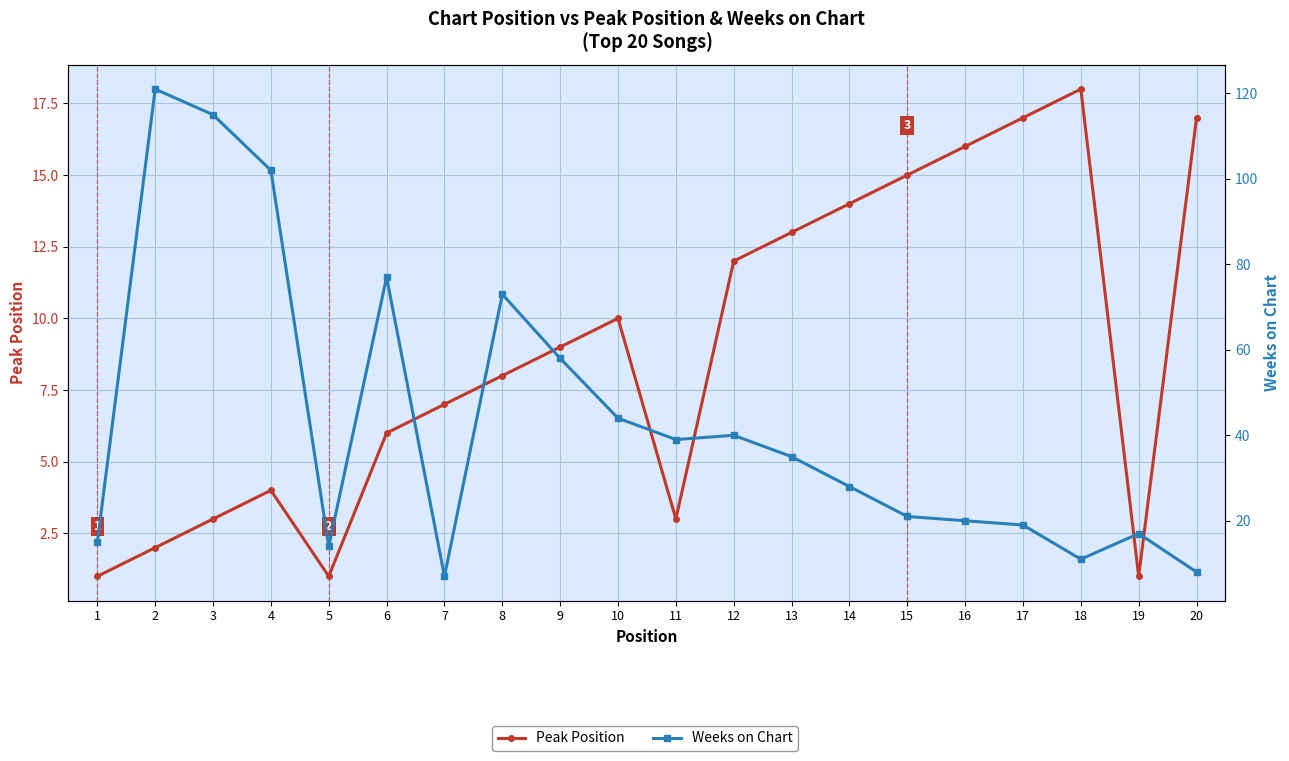

Is it true that Peak Position equals 12 at 12?

True